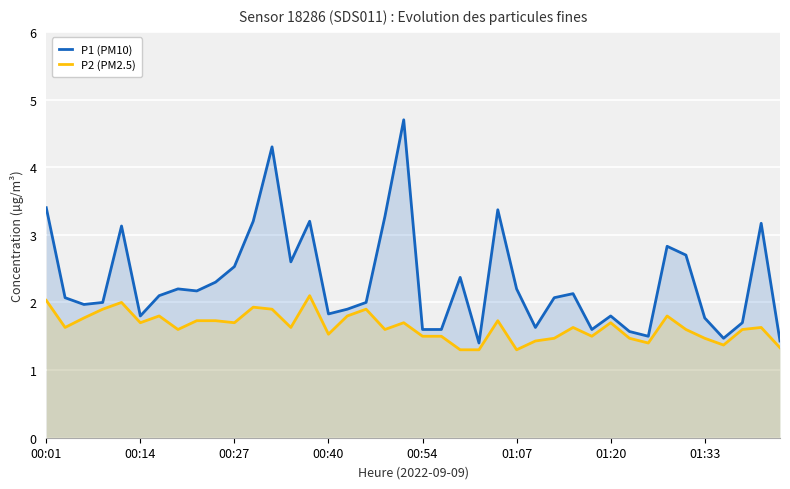

What is the difference between the maximum and minimum values in the P2 (PM2.5) series?

0.8